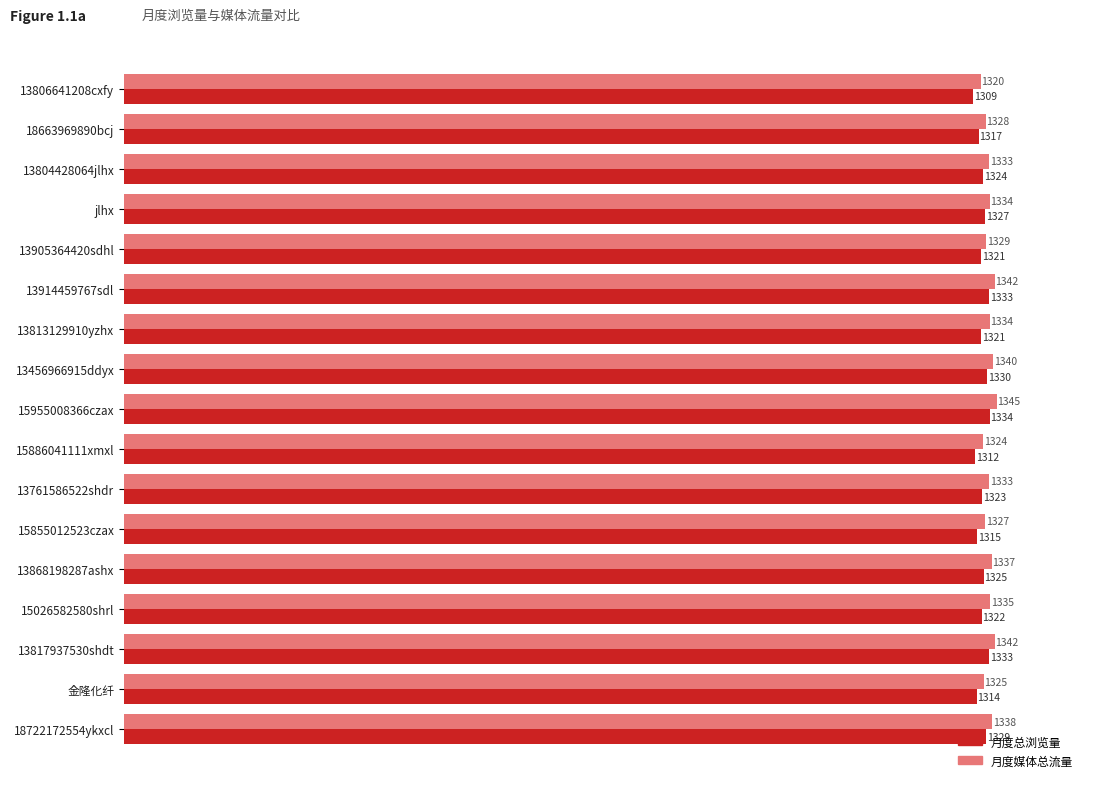

Which series changed the most between 18663969890bcj and jlhx?

月度总浏览量